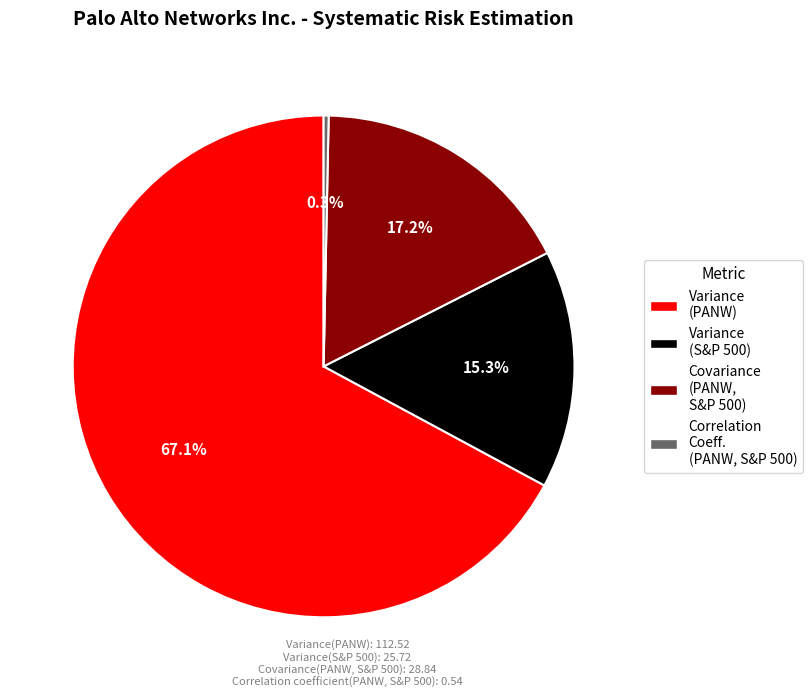

Does any single category account for the majority?

Yes